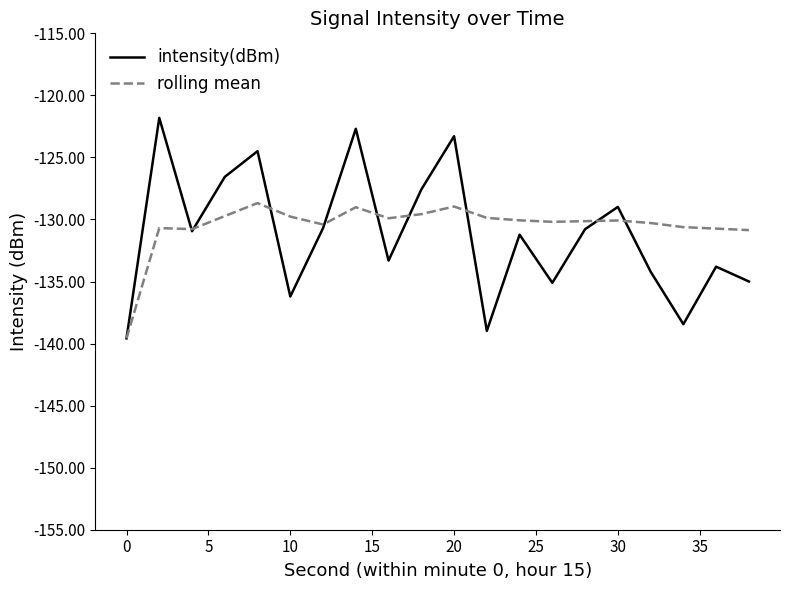

What is the maximum value shown in the chart?

-121.8